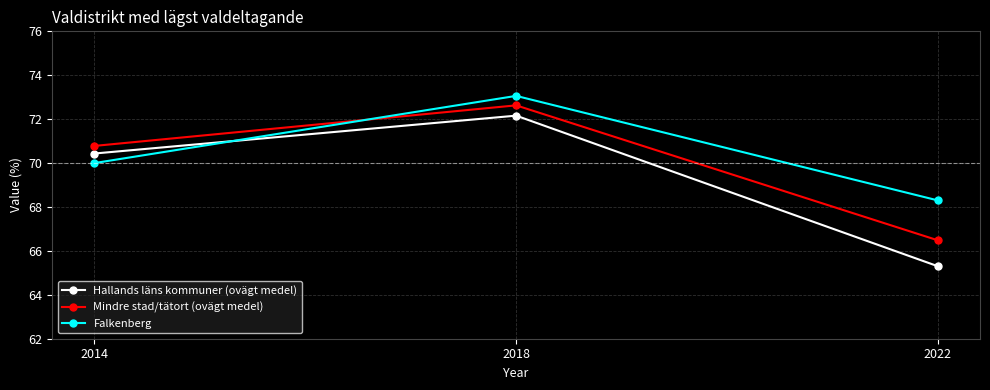

Which series changed the most between 2018 and 2022?

Hallands läns kommuner (ovägt medel)